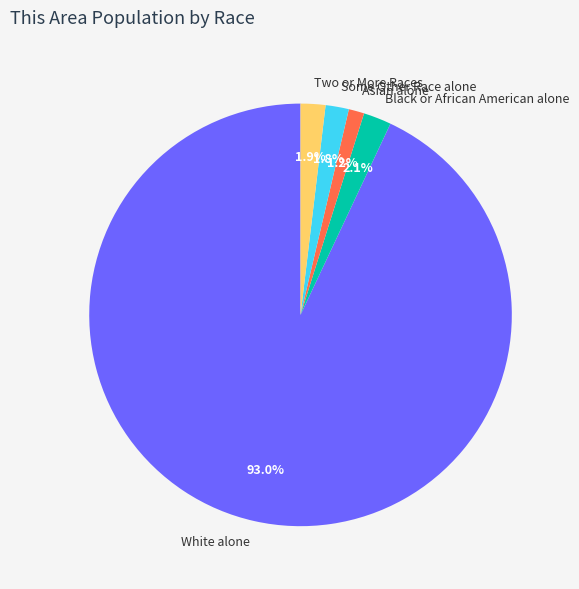

Is there any slice that represents more than half of the pie?

Yes